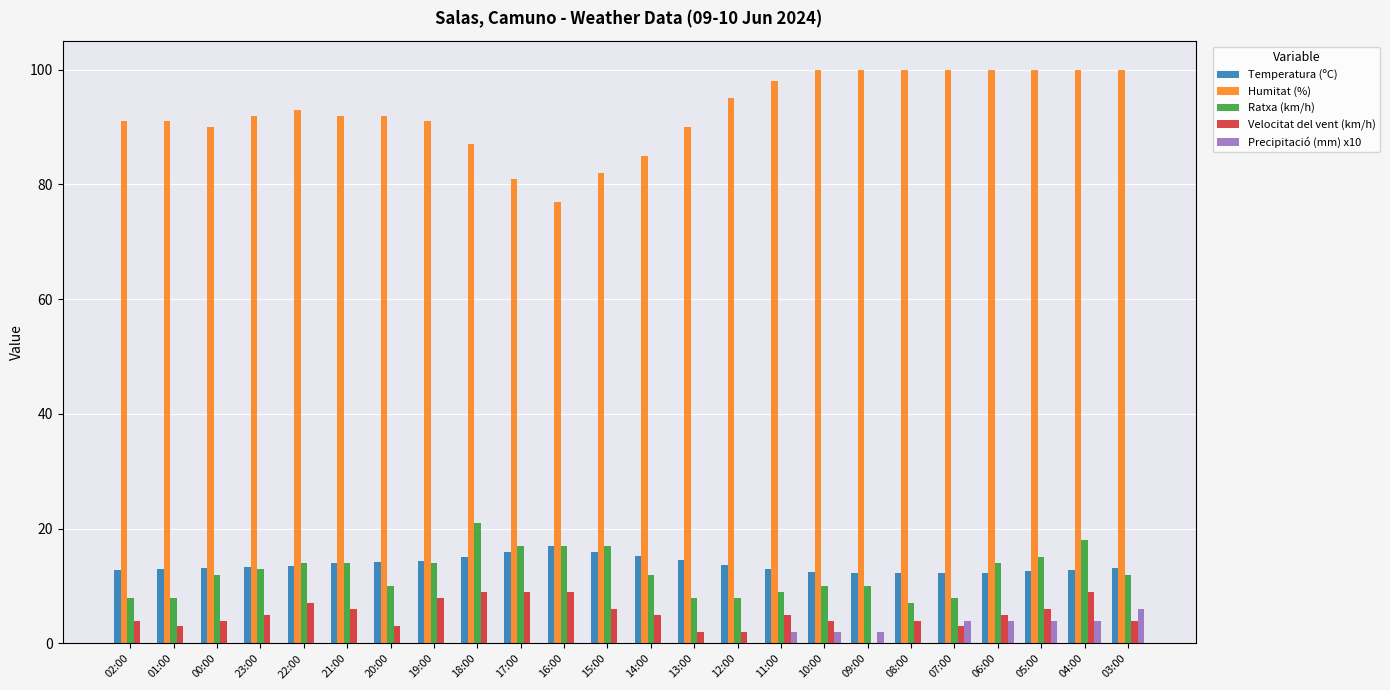

What is the maximum value shown in the chart?

100.0